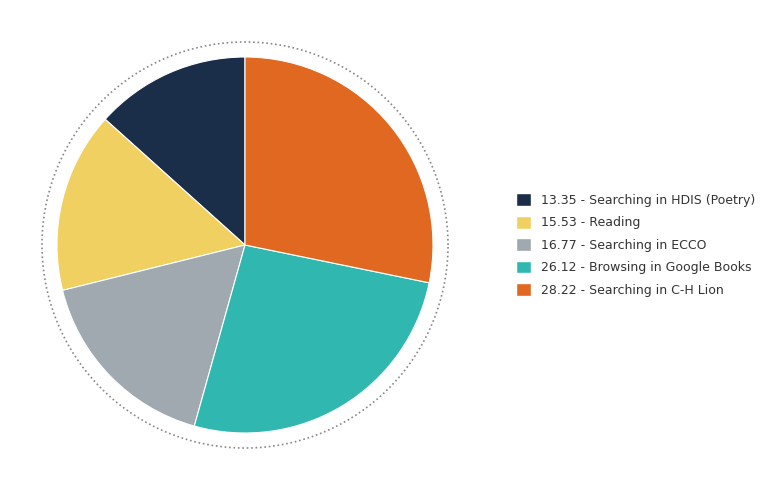

How many segments does this pie chart have?

5